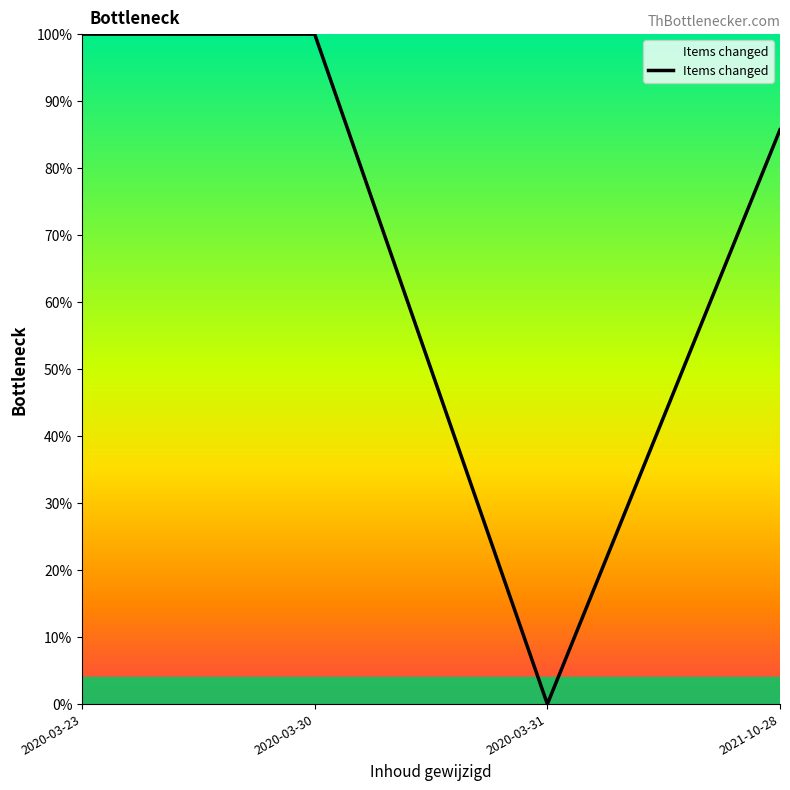

What position from the left is 2020-03-31?

3